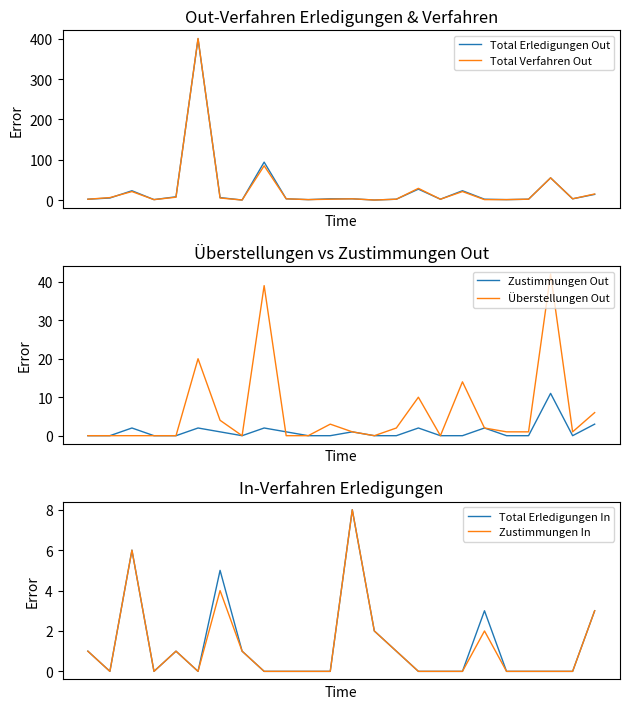

How many interior local valleys does the Überstellungen Out series have?

4